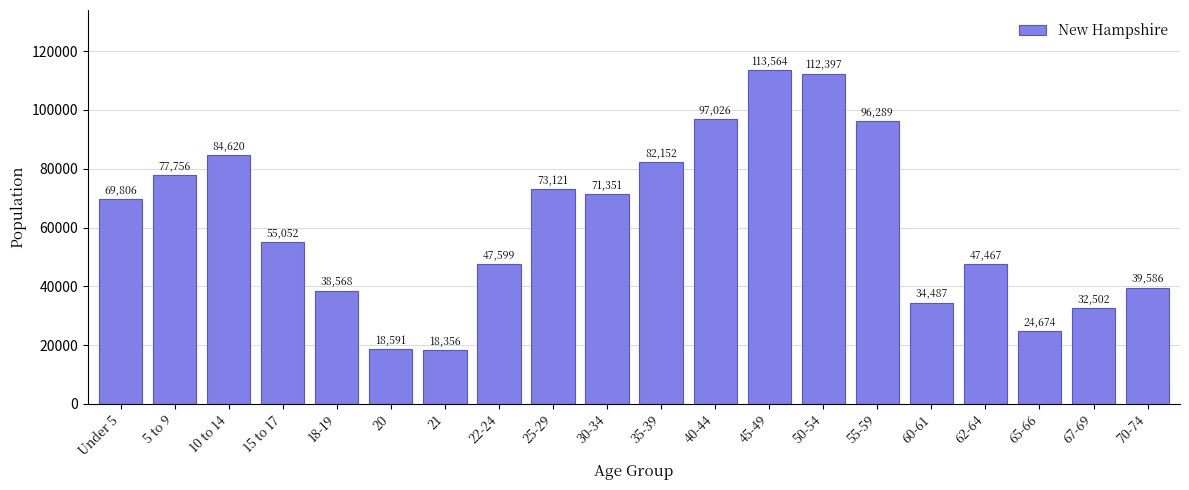

Reading left to right, what are all the values shown in this chart?

Under 5=69806	5 to 9=77756	10 to 14=84620	15 to 17=55052	18-19=38568	20=18591	21=18356	22-24=47599	25-29=73121	30-34=71351	35-39=82152	40-44=97026	45-49=113564	50-54=112397	55-59=96289	60-61=34487	62-64=47467	65-66=24674	67-69=32502	70-74=39586